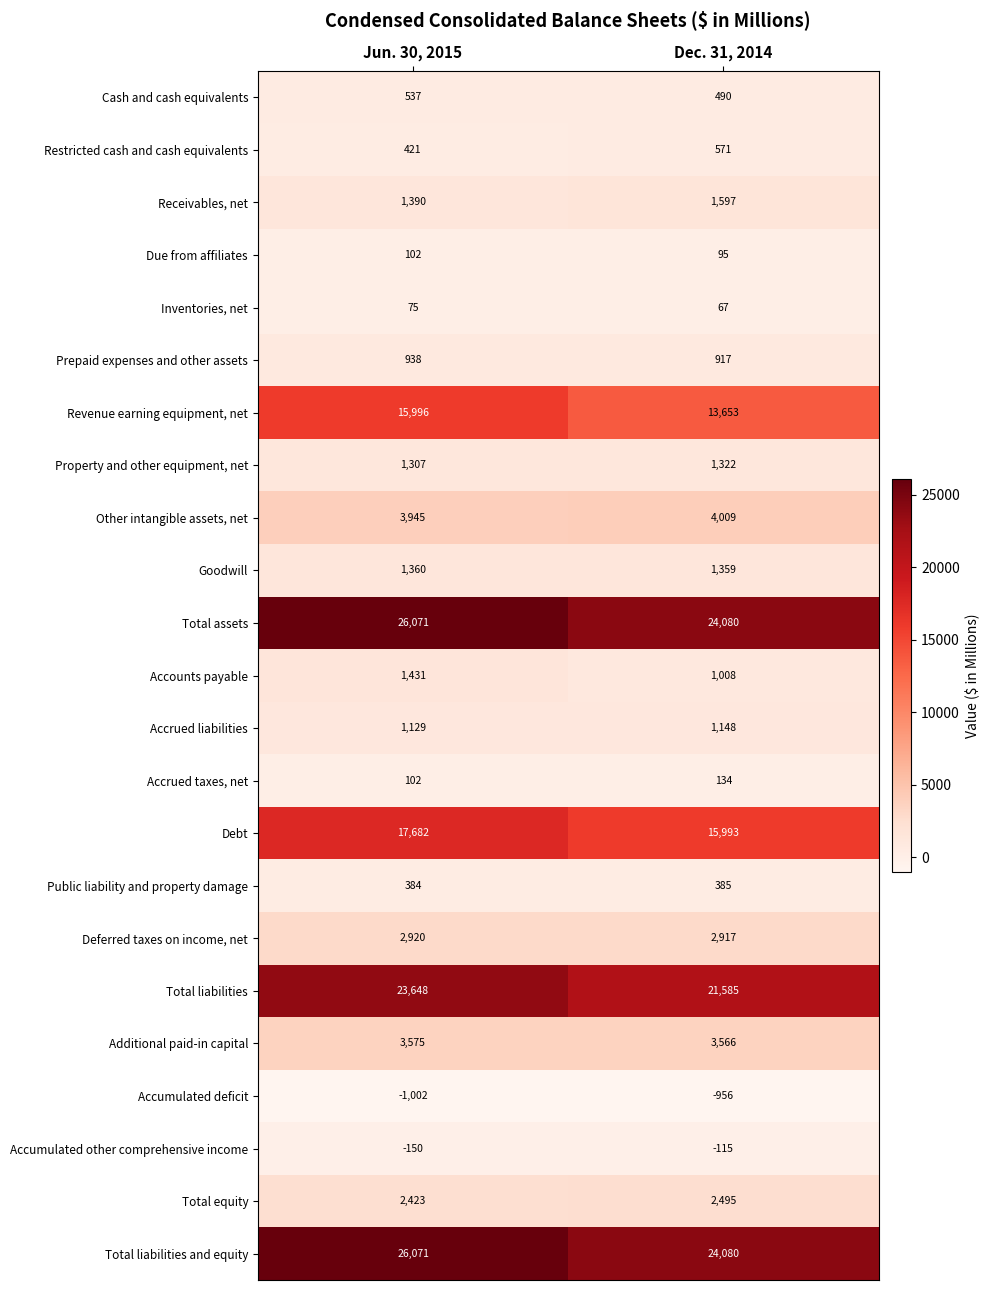

What is the highest value of the Accrued liabilities series?

1148